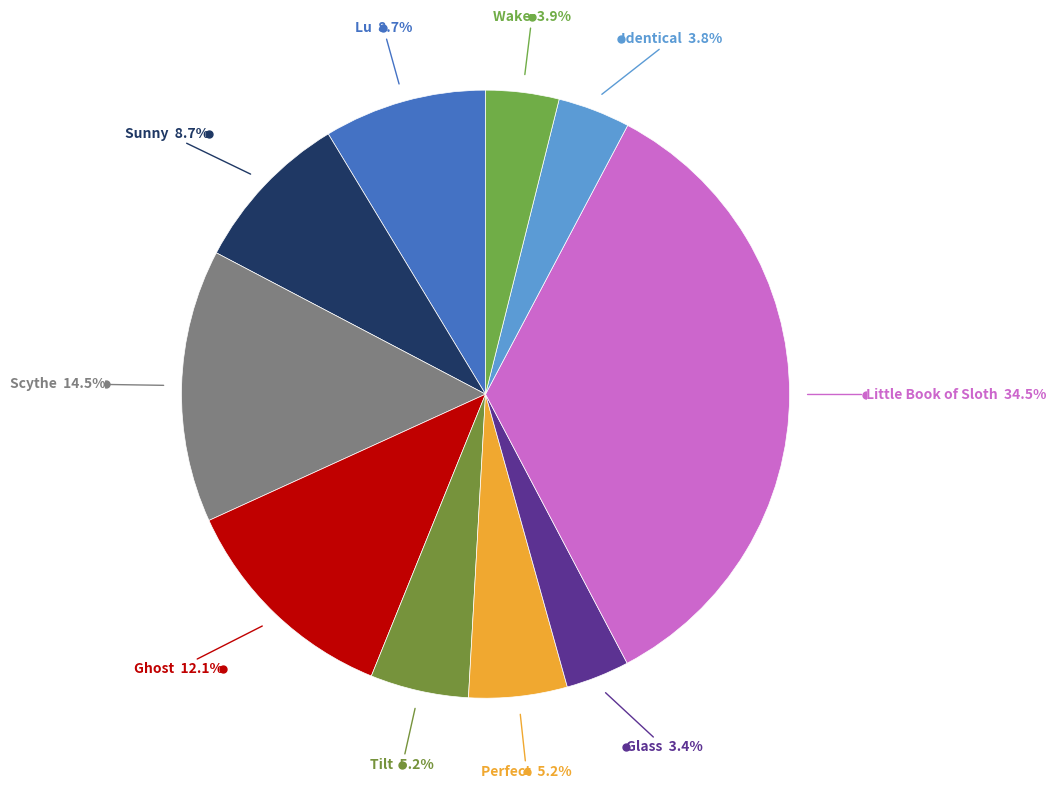

Count the number of slices in the pie.

10